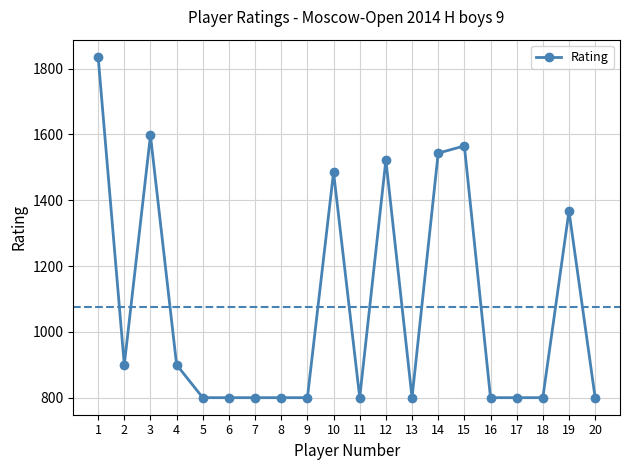

At which category does the data reach its first local valley?

2